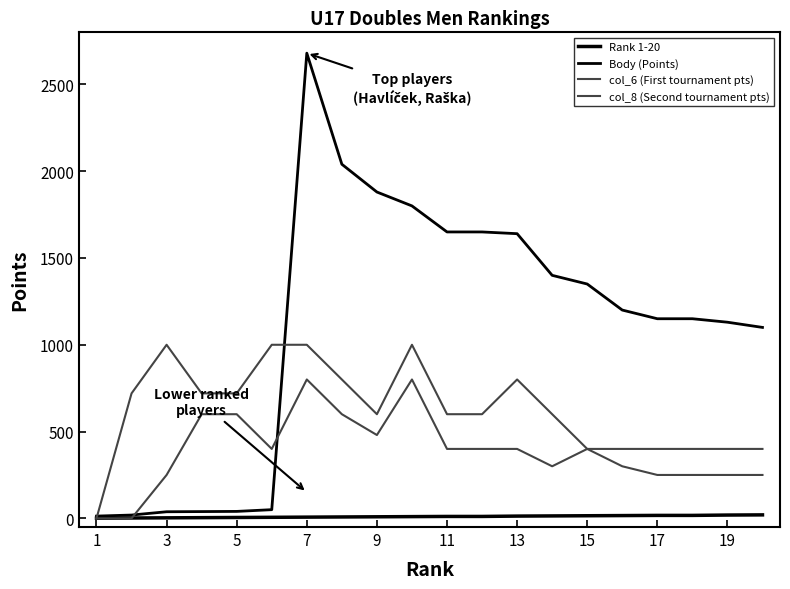

How many lines are shown in the chart?

4